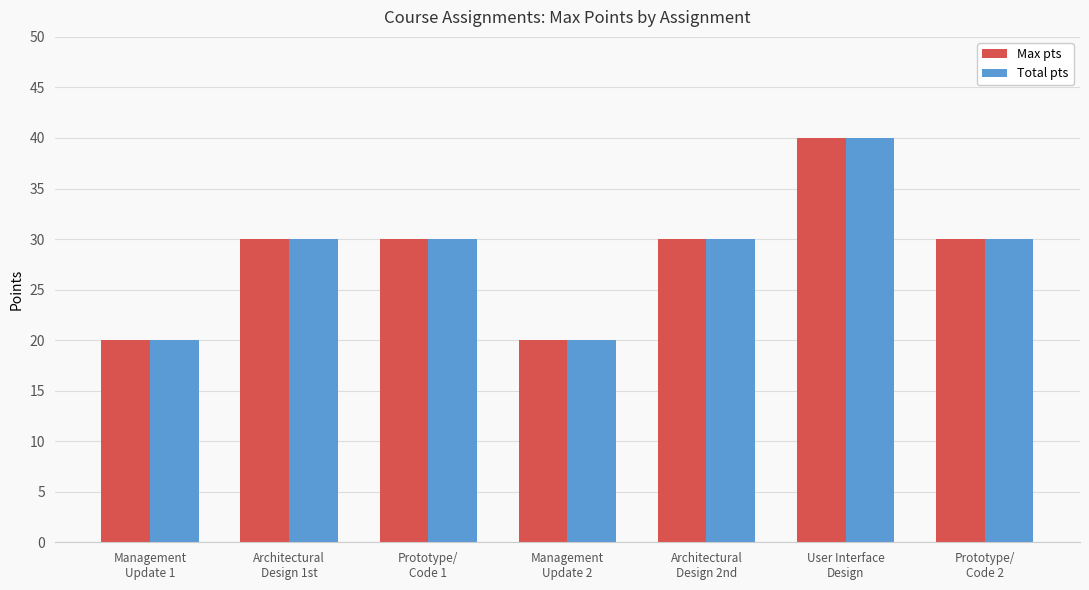

The value of Total pts at Prototype/
Code 1 is 43. True or false?

False